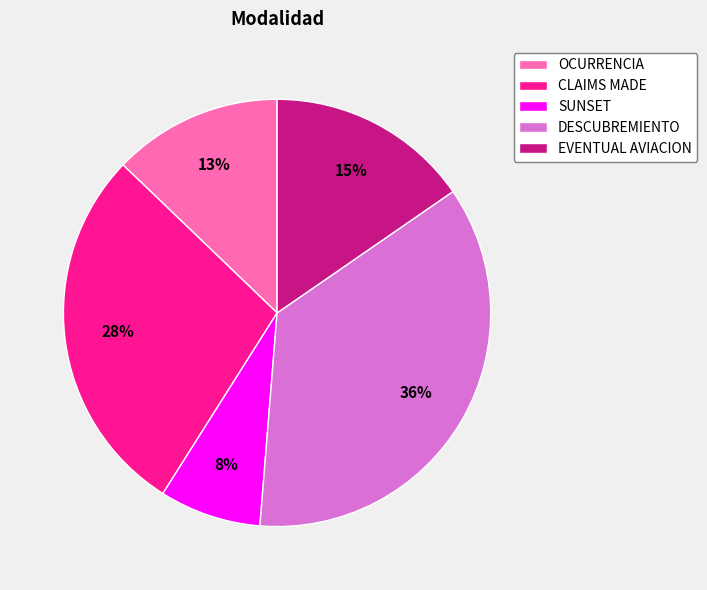

The SUNSET slice represents 20% of the pie. True or false?

False